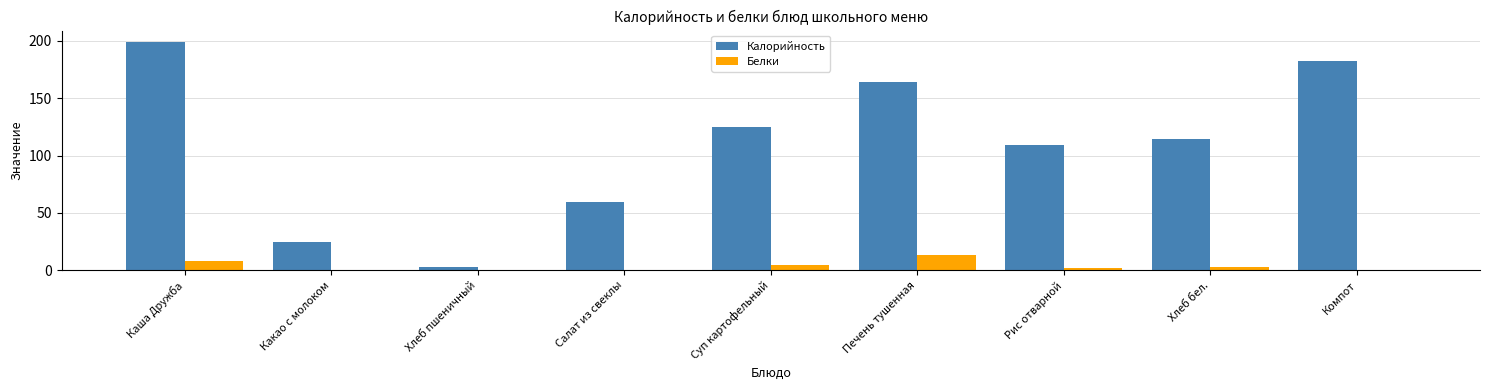

Which series changed the most between Салат из свеклы and Суп картофельный?

Калорийность